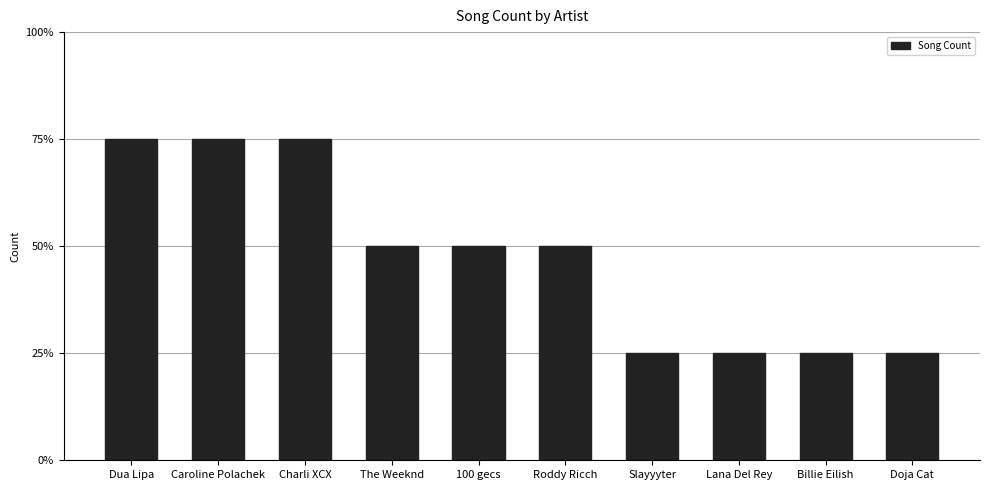

How many values are between 1 and 3?

10